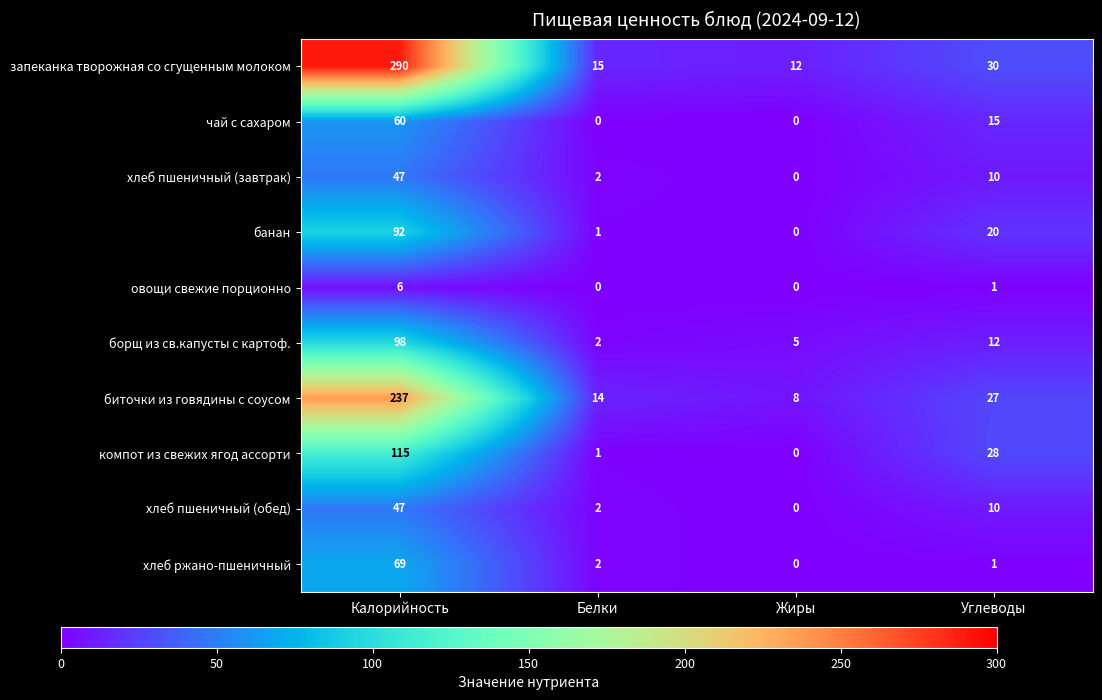

At which label is запеканка творожная со сгущенным молоком closest to 151?

Углеводы